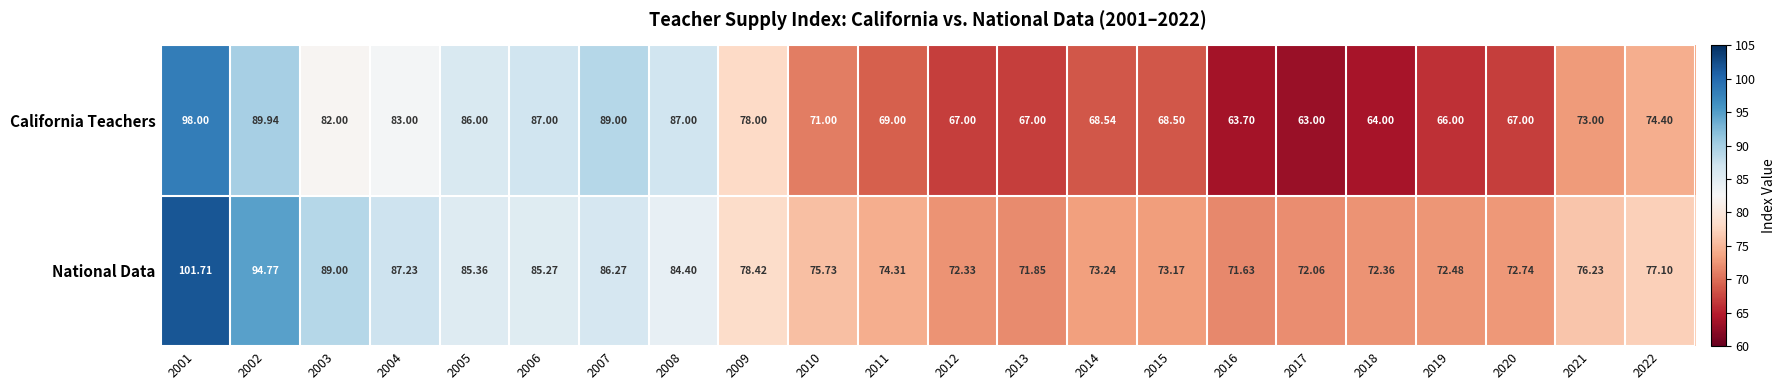

Which series has the largest total across all categories?

National Data